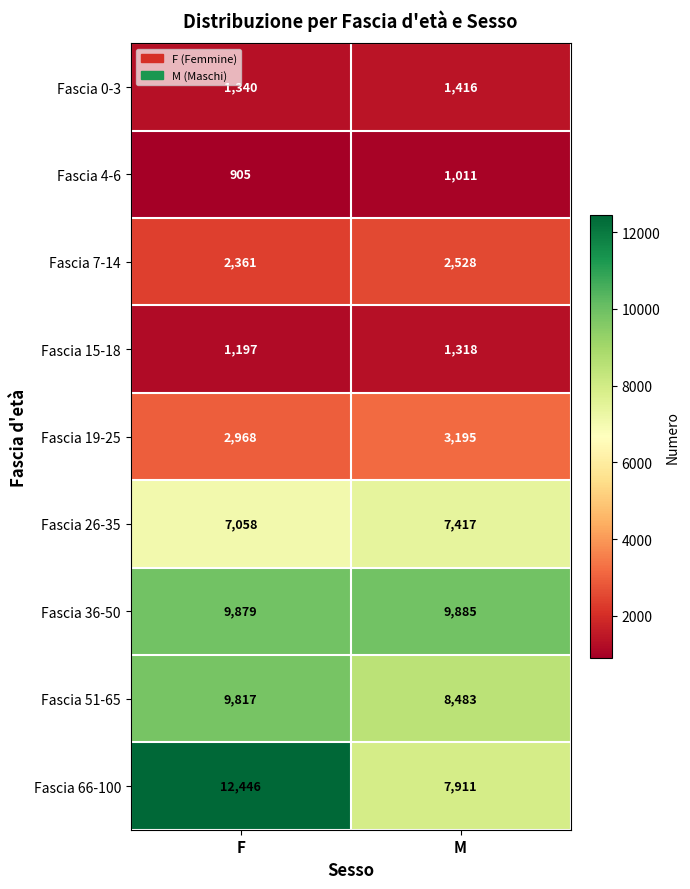

Which series has the largest total across all categories?

Fascia 66-100